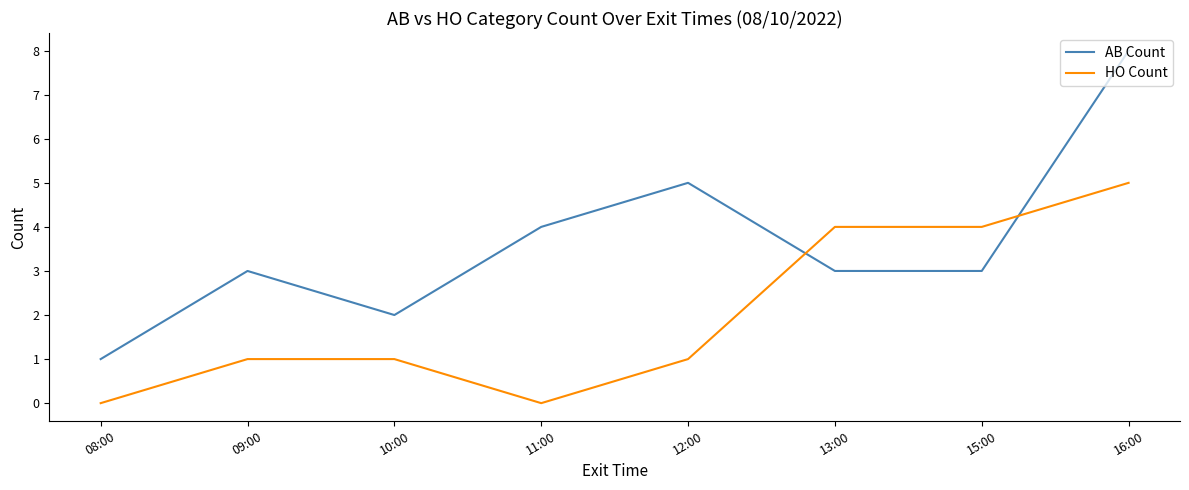

What position from the right is 09:00?

7